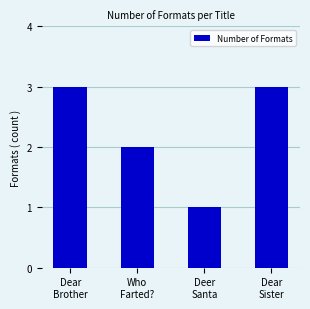

How many values are below 3?

2